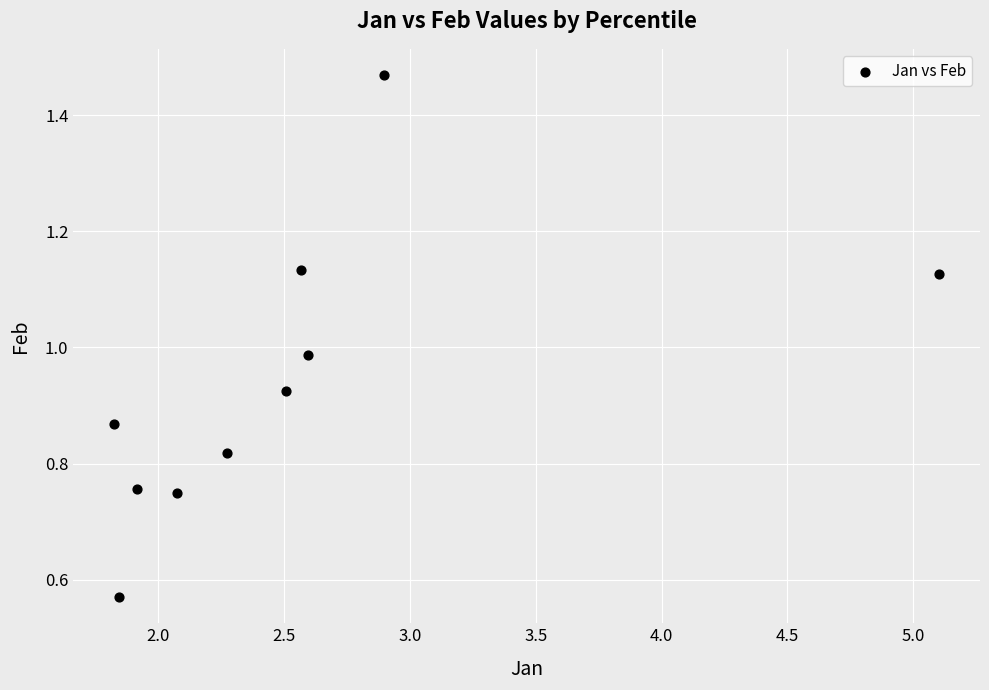

What is the average X value?

2.6